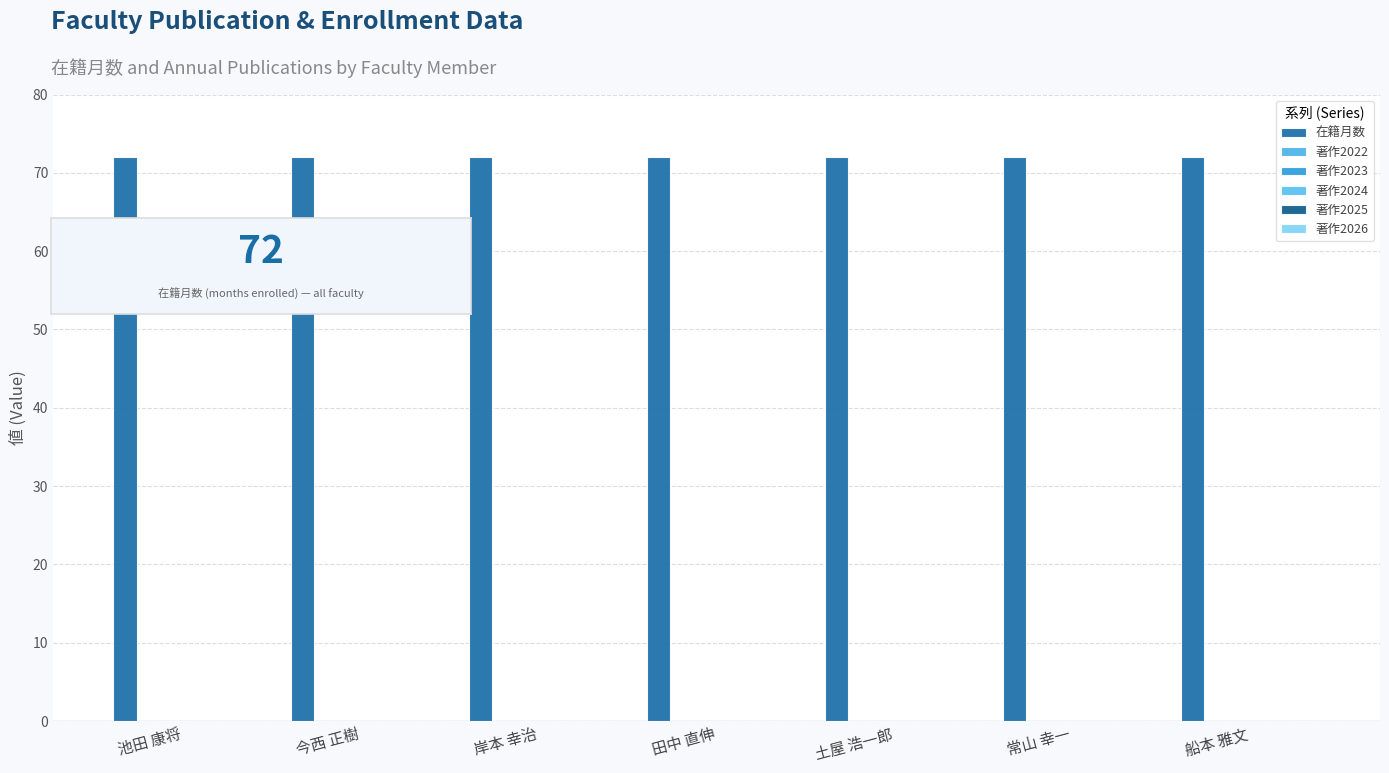

Are the bars grouped side by side (vs. stacked)?

Yes